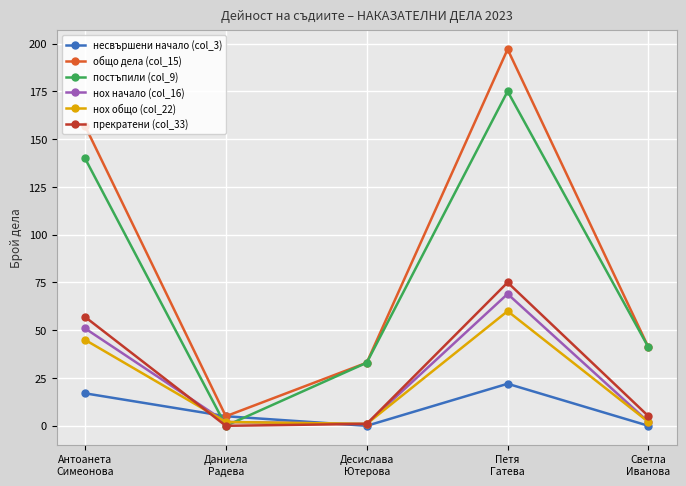

Which series changed the most between Петя
Гатева and Светла
Иванова?

общо дела (col_15)